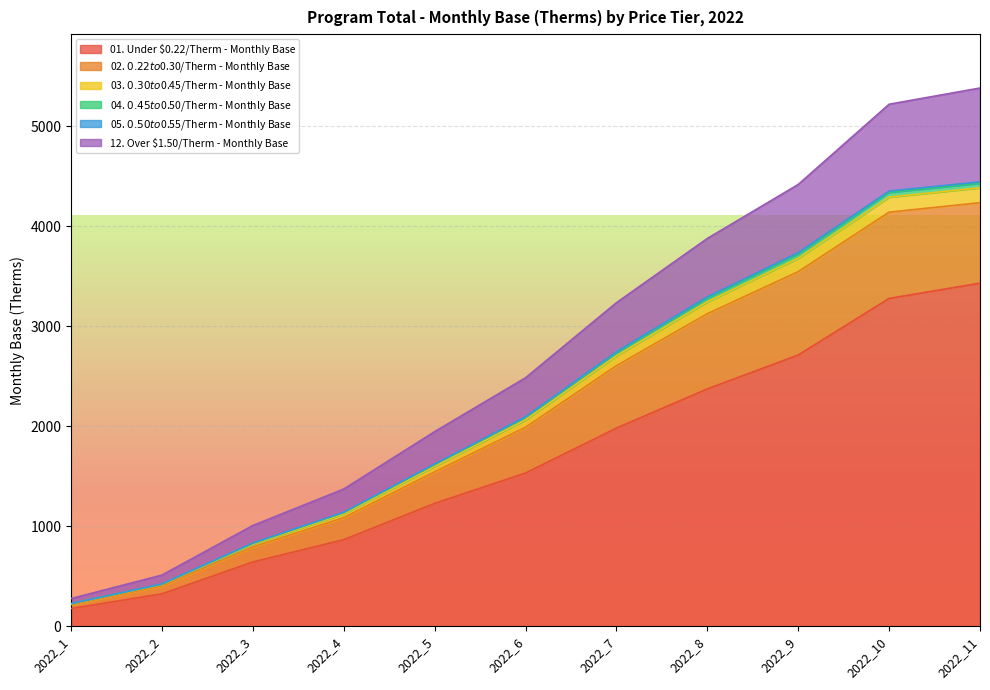

Reading left to right, transcribe all the data shown in this chart.

01. Under $0.22/Therm - Monthly Base: 179.2	325.9	644.5	867.4	1230.5	1533.8	1983.3	2374.9	2714.0	3279.7	3432.6
02. $0.22 to $0.30/Therm - Monthly Base: 228.1	424.8	833.6	1141.5	1623.8	2097.3	2747.5	3295.7	3737.7	4353.6	4445.0
03. $0.30 to $0.45/Therm - Monthly Base: 227.5	423.5	831.1	1138.0	1618.9	2090.7	2738.7	3285.0	3725.7	4340.2	4431.7
04. $0.45 to $0.50/Therm - Monthly Base: 225.2	419.1	822.5	1125.8	1601.4	2066.2	2705.8	3245.5	3681.5	4292.7	4386.1
05. $0.50 to $0.55/Therm - Monthly Base: 217.7	404.7	794.7	1086.8	1545.9	1991.5	2607.0	3126.8	3547.5	4142.5	4237.1
12. Over $1.50/Therm - Monthly Base: 278.6	513.5	1009.6	1373.7	1947.9	2486.4	3237.1	3879.5	4419.2	5221.6	5383.7